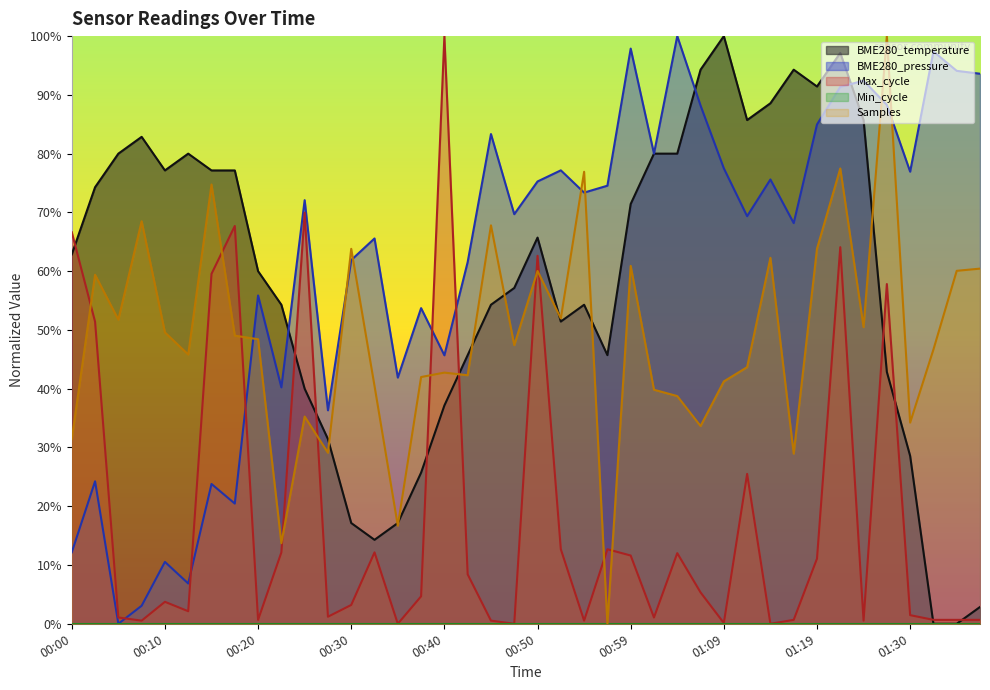

Which category has the lowest value across all series?

01:32